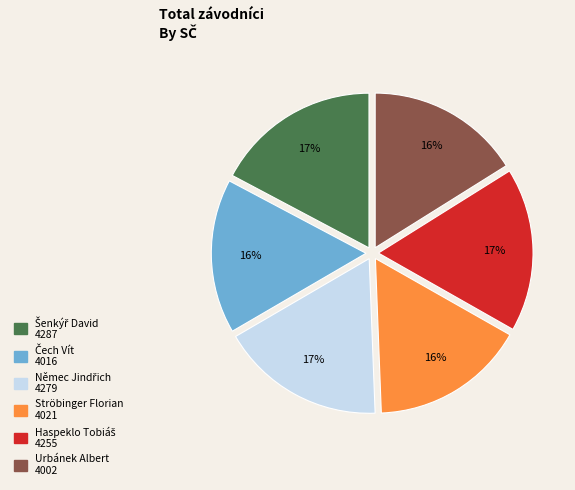

What percentage is the Urbánek Albert slice, to the nearest percent?

16%